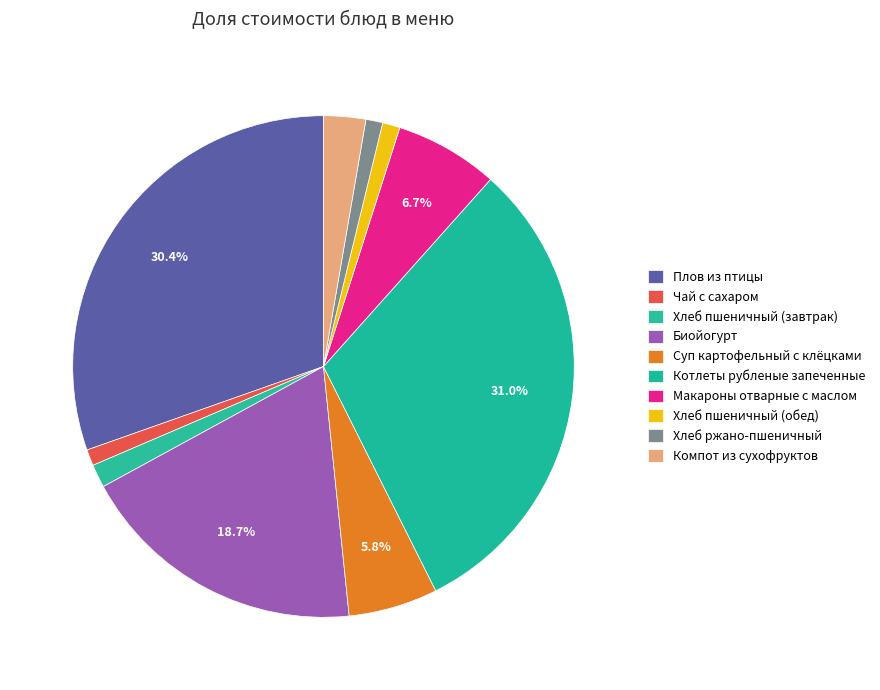

What is the largest slice in the pie chart?

Котлеты рубленые запеченные